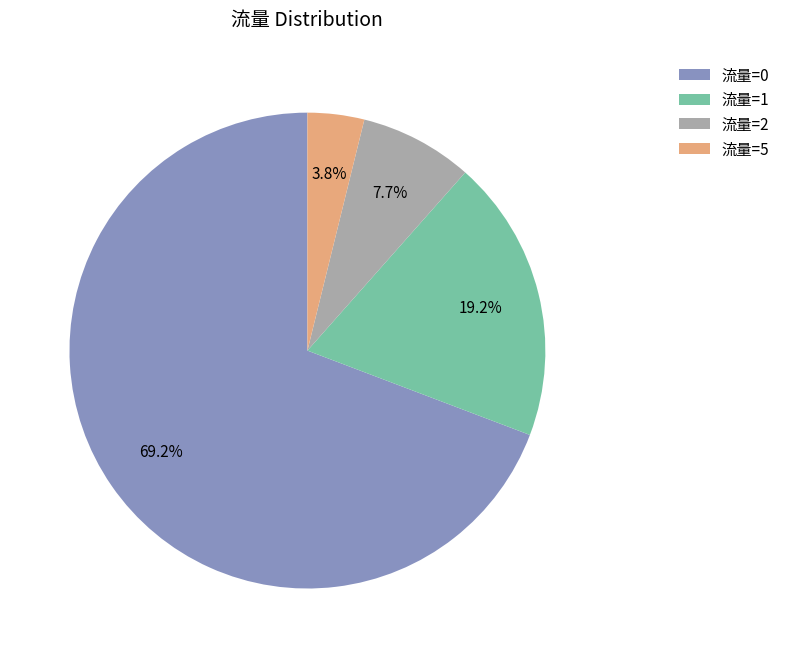

Combined, do 流量=0 and 流量=1 account for over 50%?

Yes